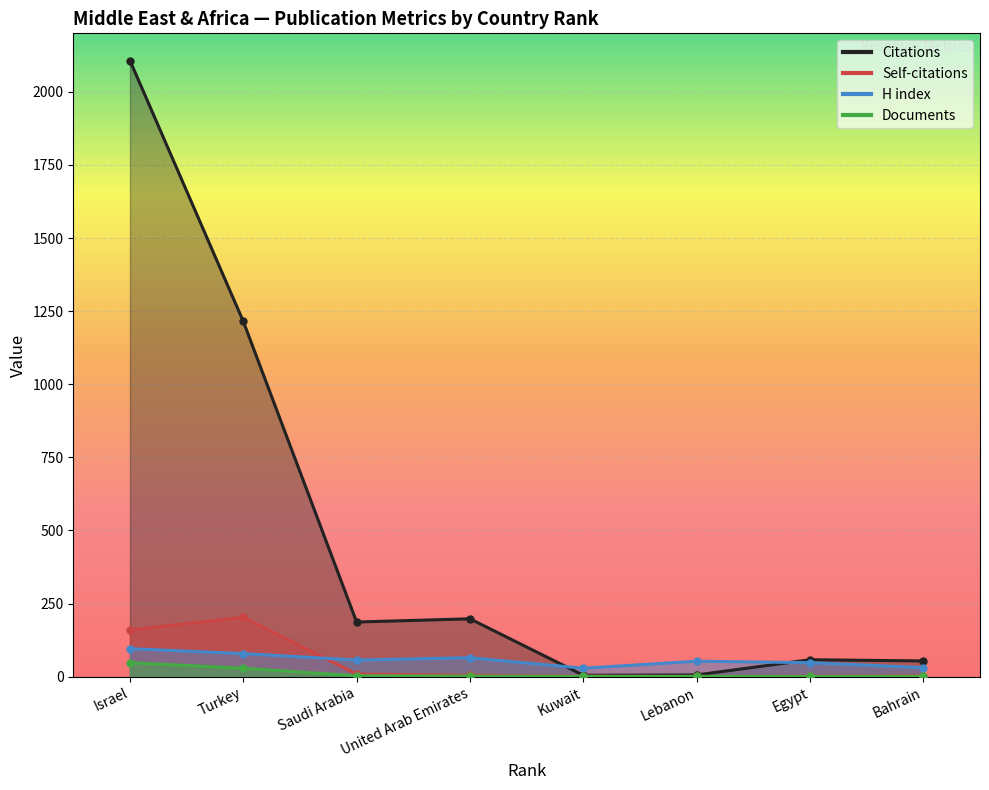

Where do Self-citations and H index first cross each other?

Turkey and Saudi Arabia